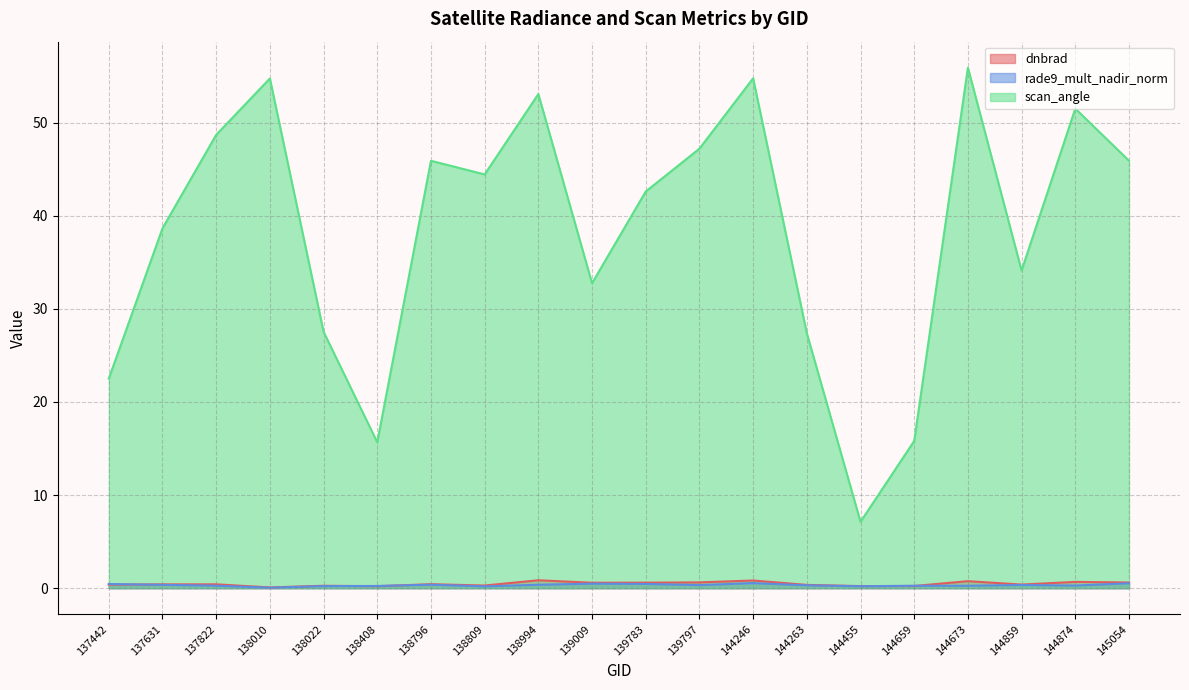

Is it true that scan_angle equals 78.2 at 144874?

False